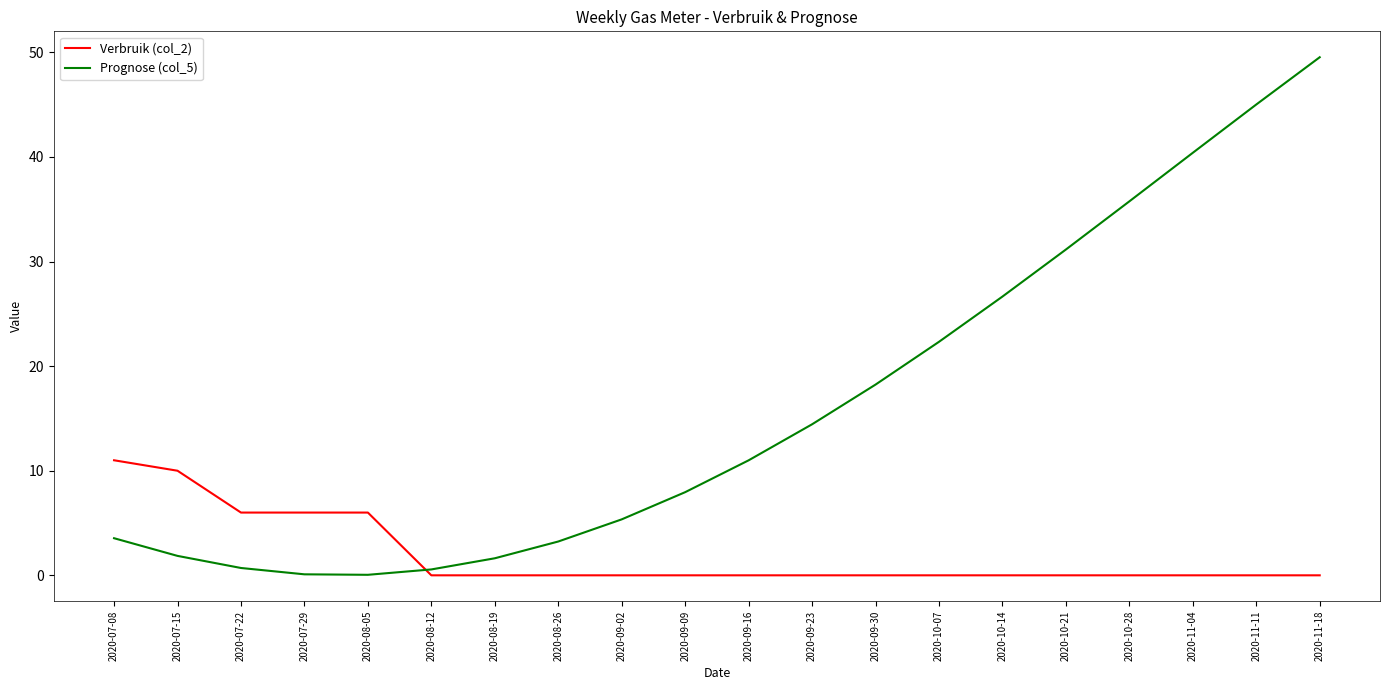

What is the average value of the Prognose (col_5) series?

16.0